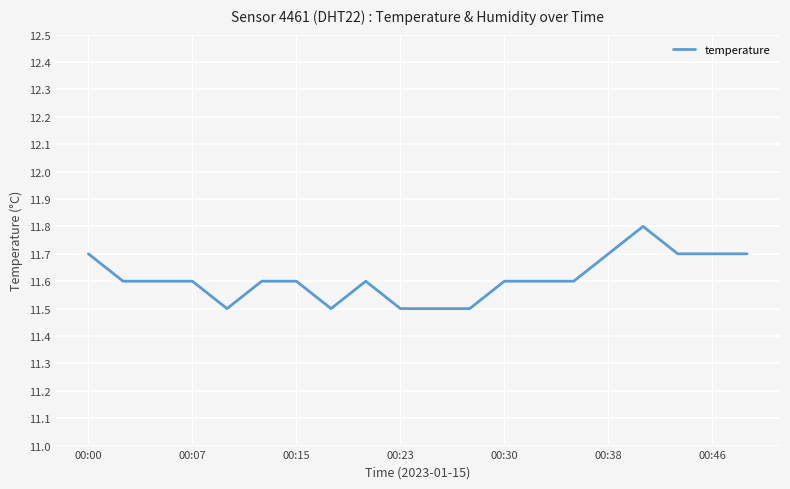

Reading right to left, extract all data points from this chart.

11.7	11.7	11.7	11.8	11.7	11.6	11.6	11.6	11.5	11.5	11.5	11.6	11.5	11.6	11.6	11.5	11.6	11.6	11.6	11.7